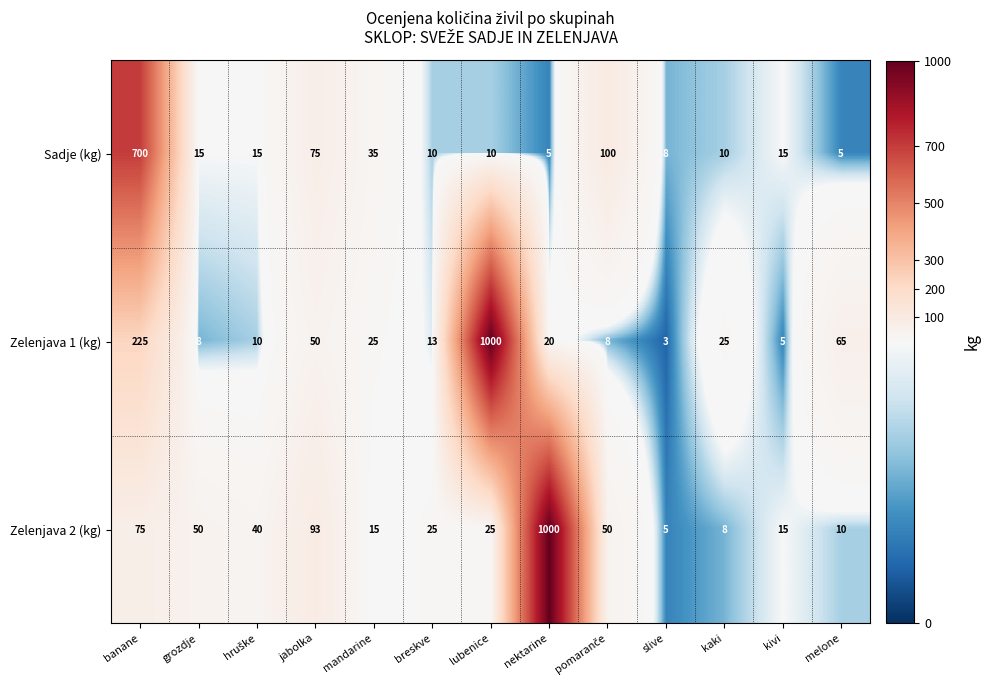

At which category is the sum across all series the highest?

lubenice